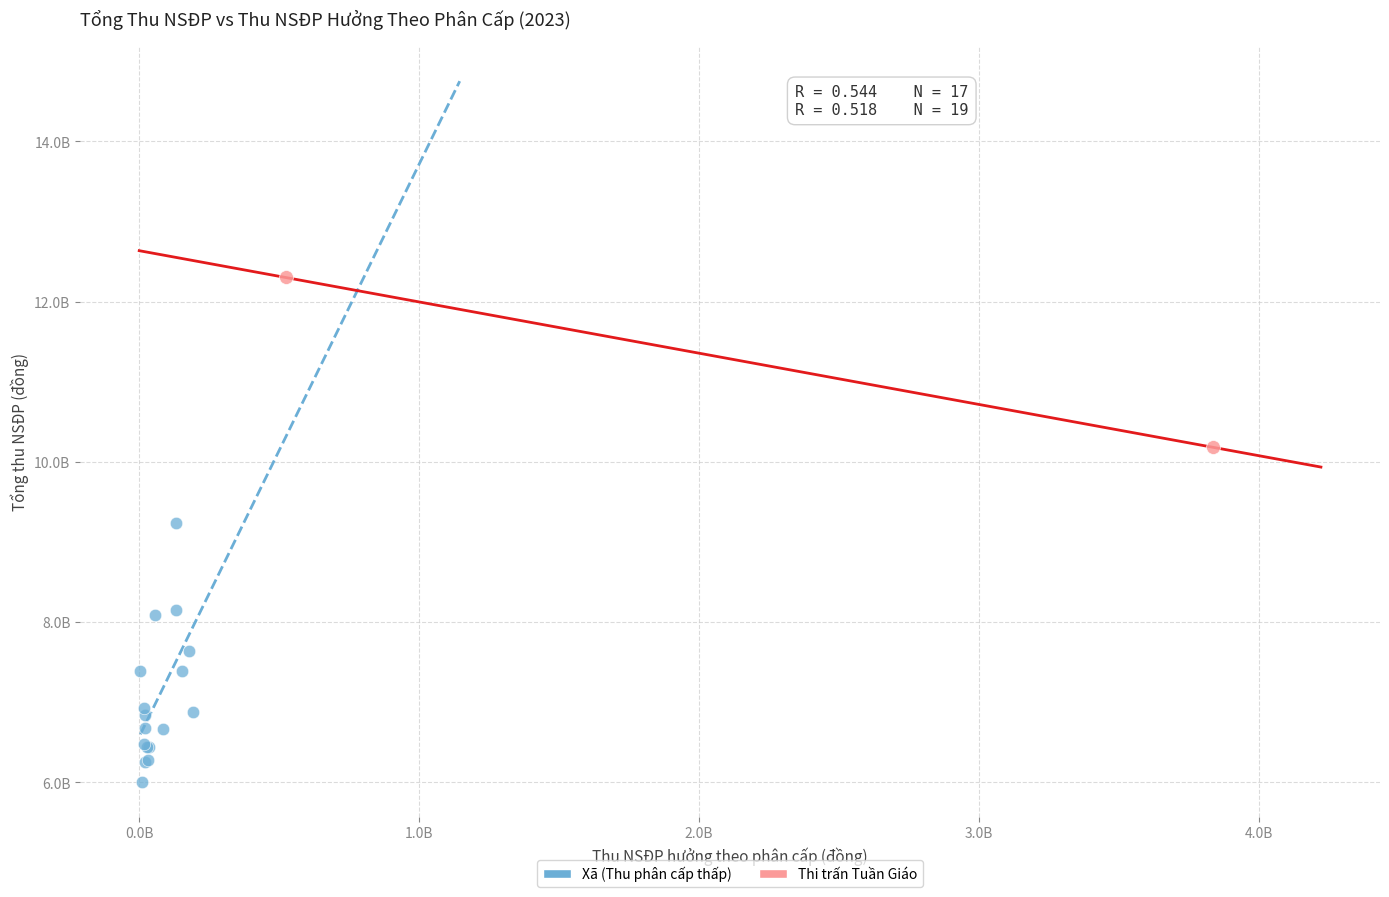

What are all the series names shown in the legend?

Xã (Thu phân cấp thấp), Thi trấn Tuần Giáo